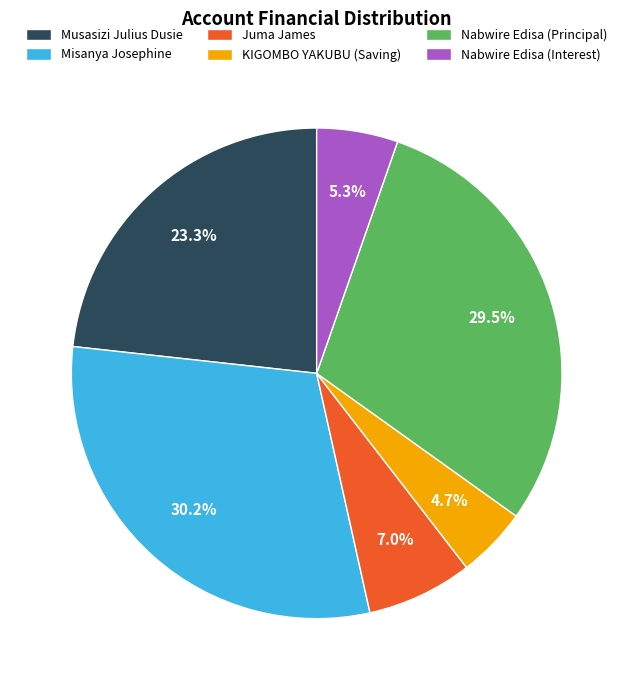

To the nearest percent, what is the combined percentage of Nabwire Edisa (Interest) and Nabwire Edisa (Principal)?

35%